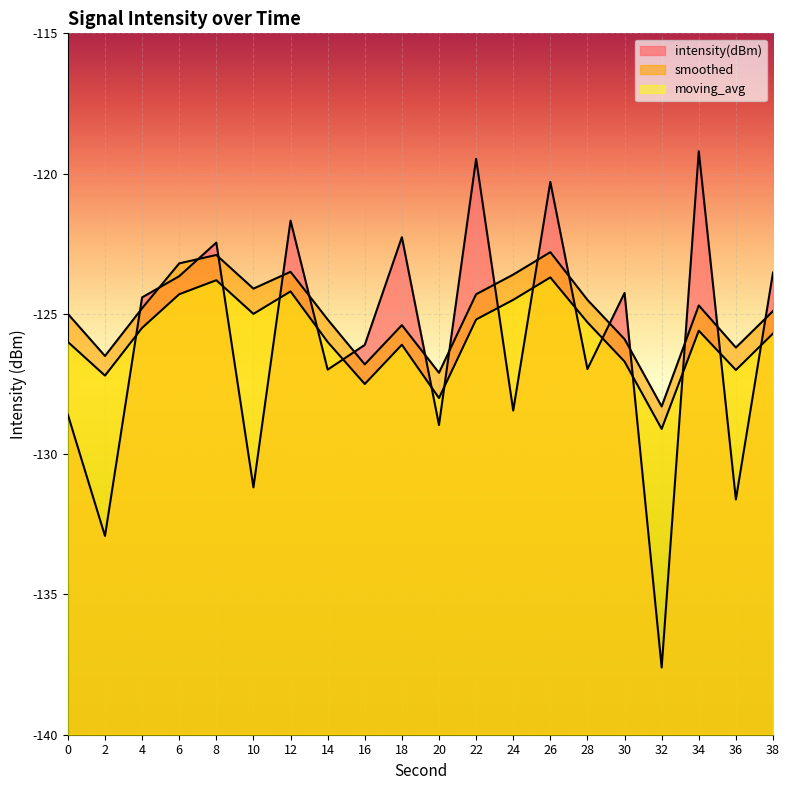

At which category does smoothed reach its first local valley?

2